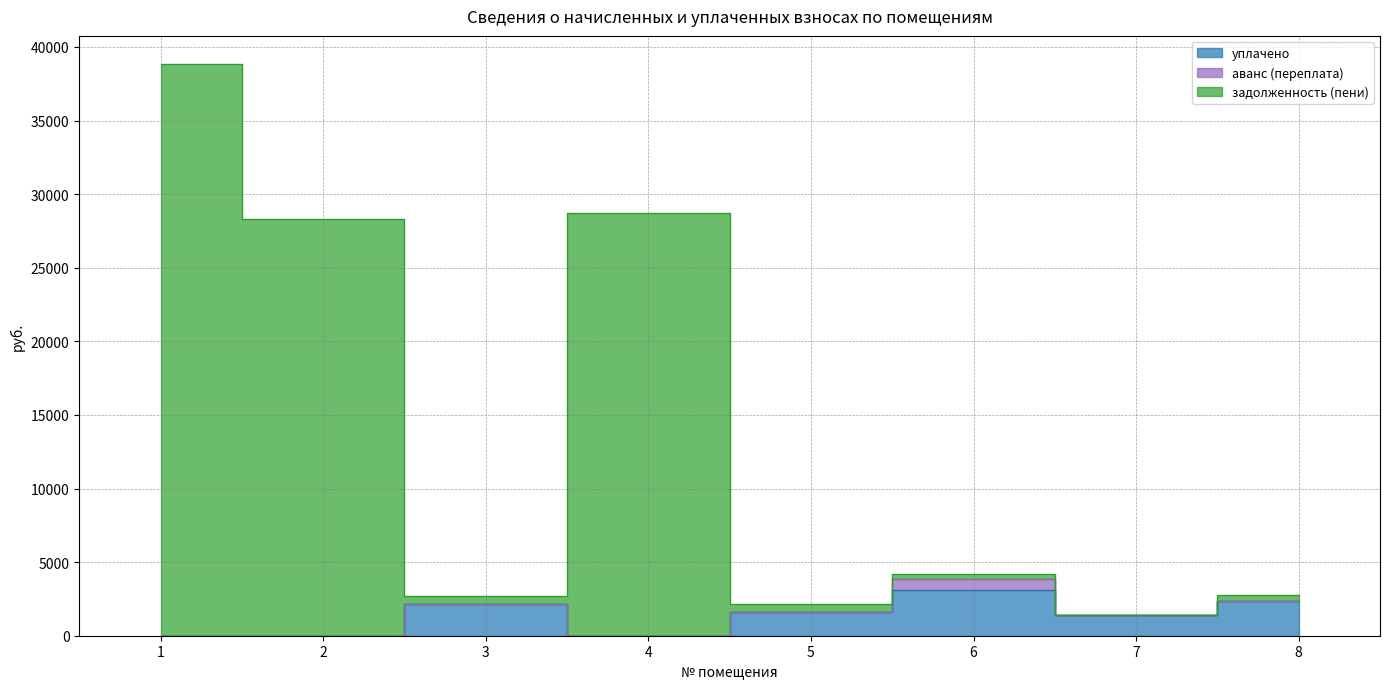

How many interior local valleys does the уплачено series have?

2